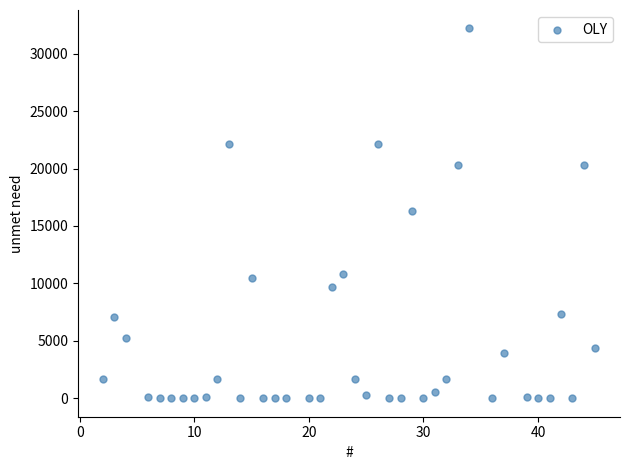

What is the range of X values (max minus min)?

43.0